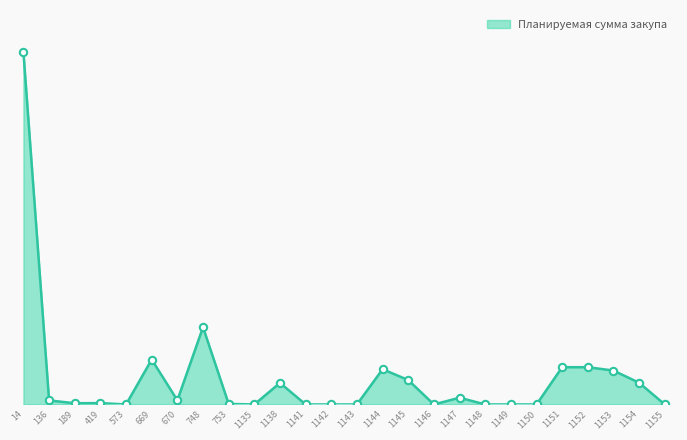

Which has a higher value, 1147 or 419?

1147